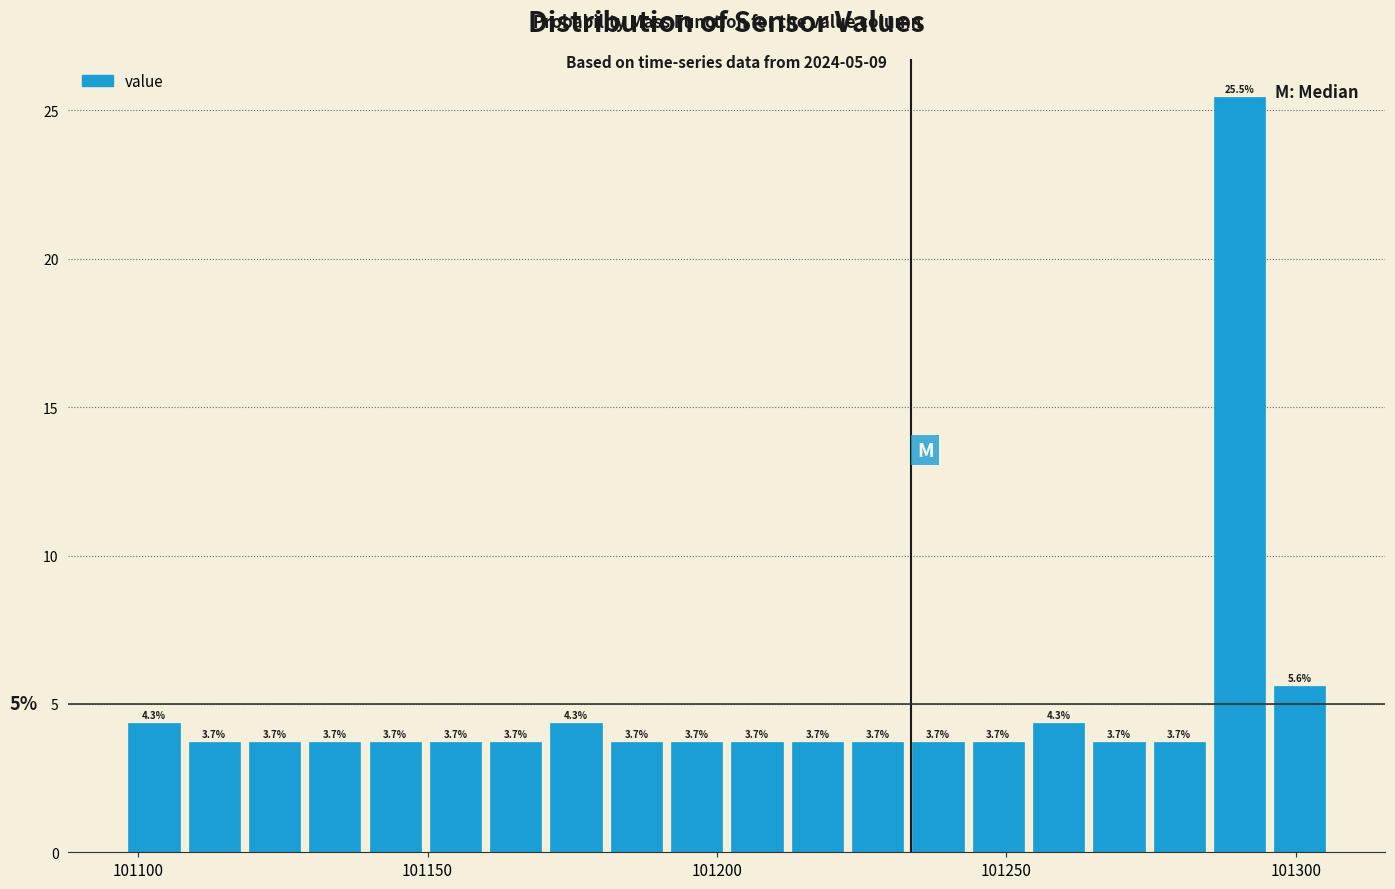

Read against the x-axis, roughly where is the centre of the tallest bar?

101290